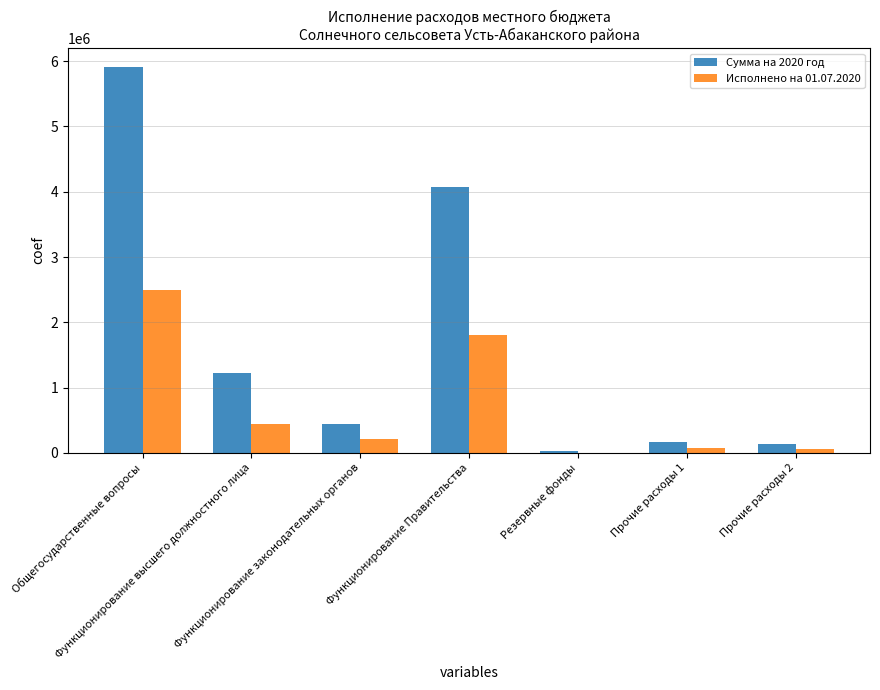

What is the value of the Сумма на 2020 год bar at the 1st from the left?

5904337.0